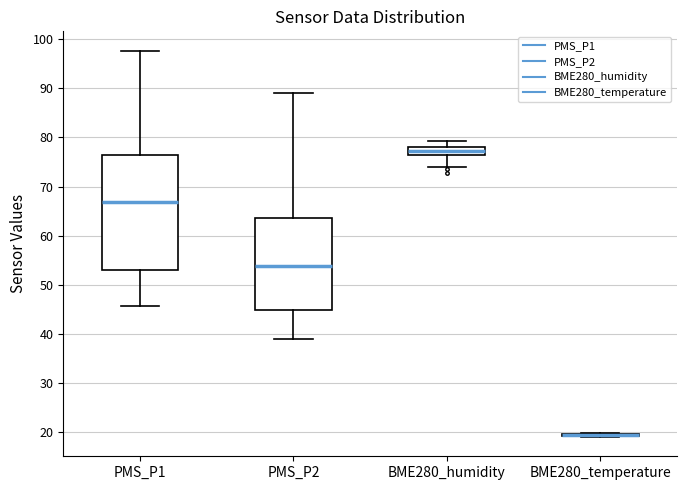

Where does the median line of the box for BME280_humidity sit on the y-axis? The values are not printed on the chart, so give them approximately, as read against the axis.

77